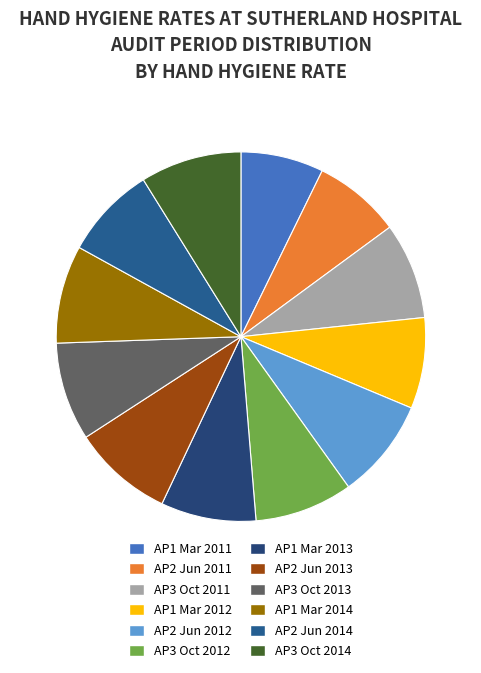

How many segments does this pie chart have?

12